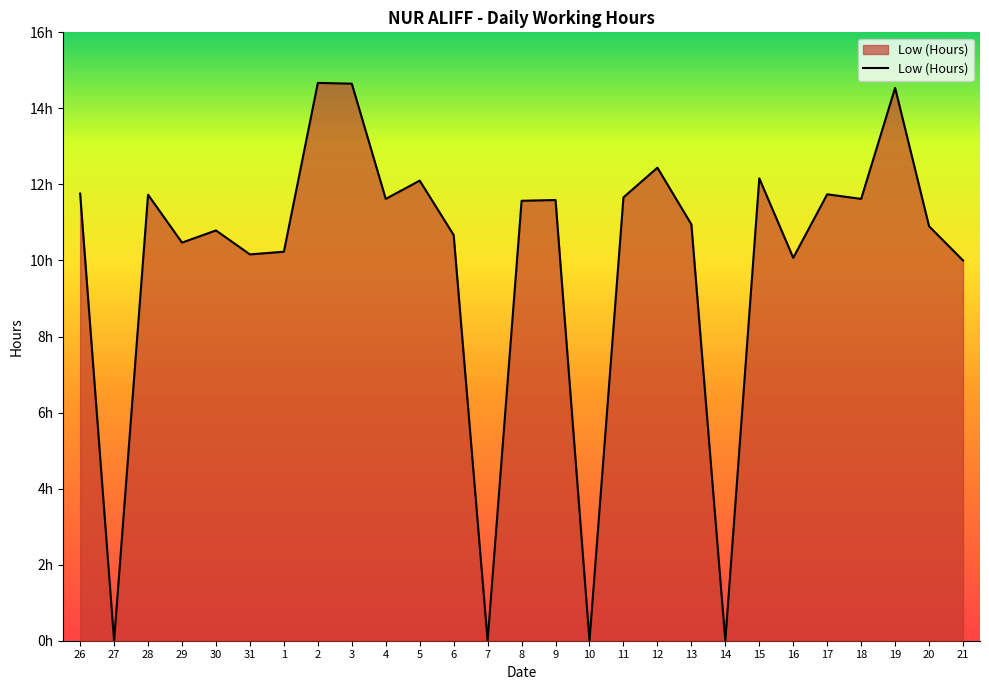

Is this an area chart (filled region under the line)?

Yes